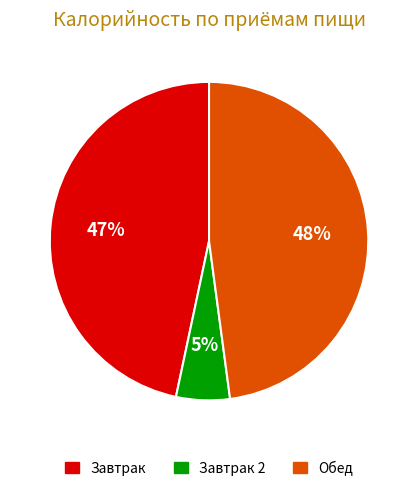

Count the number of slices in the pie.

3